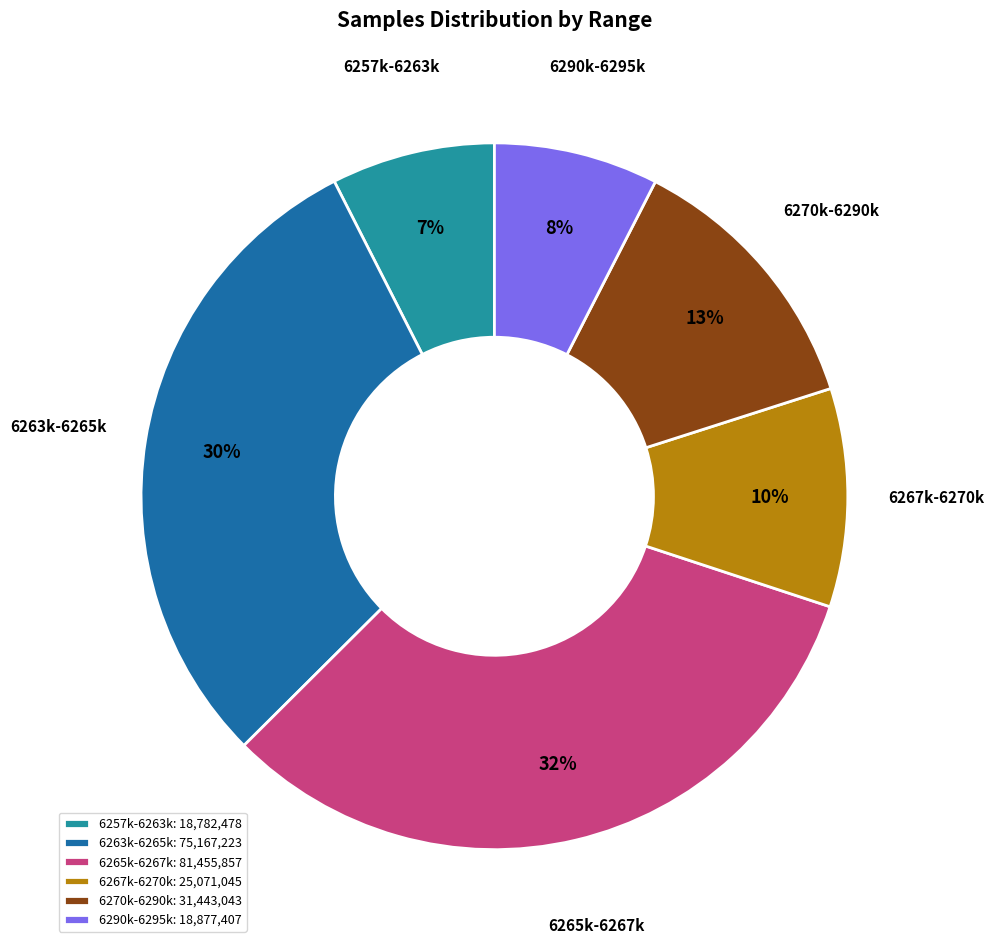

Which category has the biggest portion of the pie?

6265k-6267k: 81,455,857